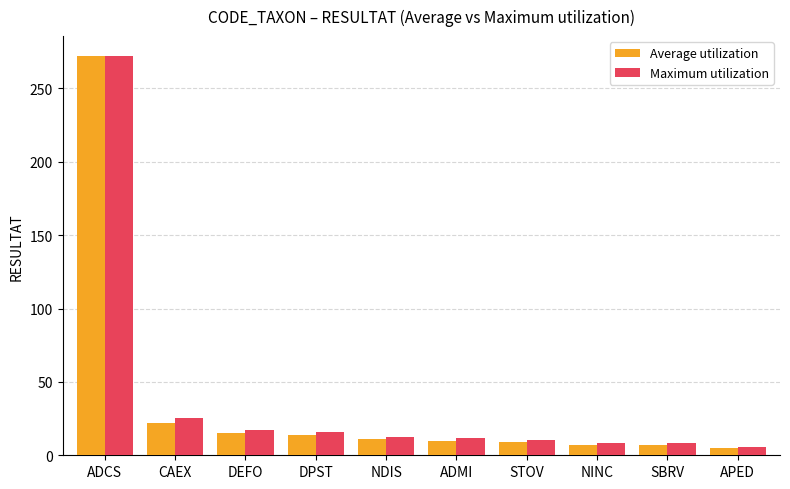

Which series changed the most between CAEX and STOV?

Maximum utilization